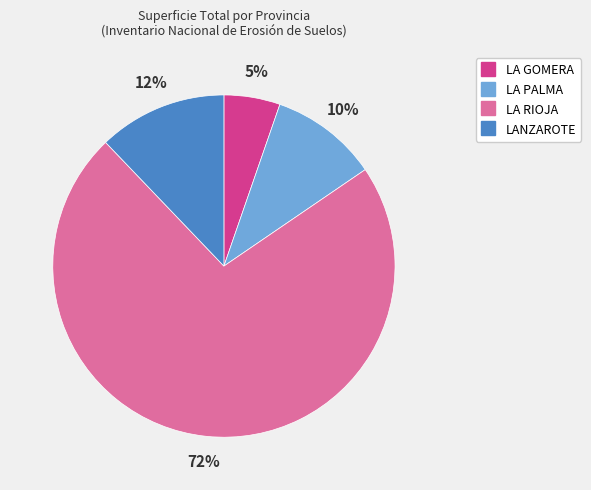

What is the largest slice in the pie chart?

LA RIOJA